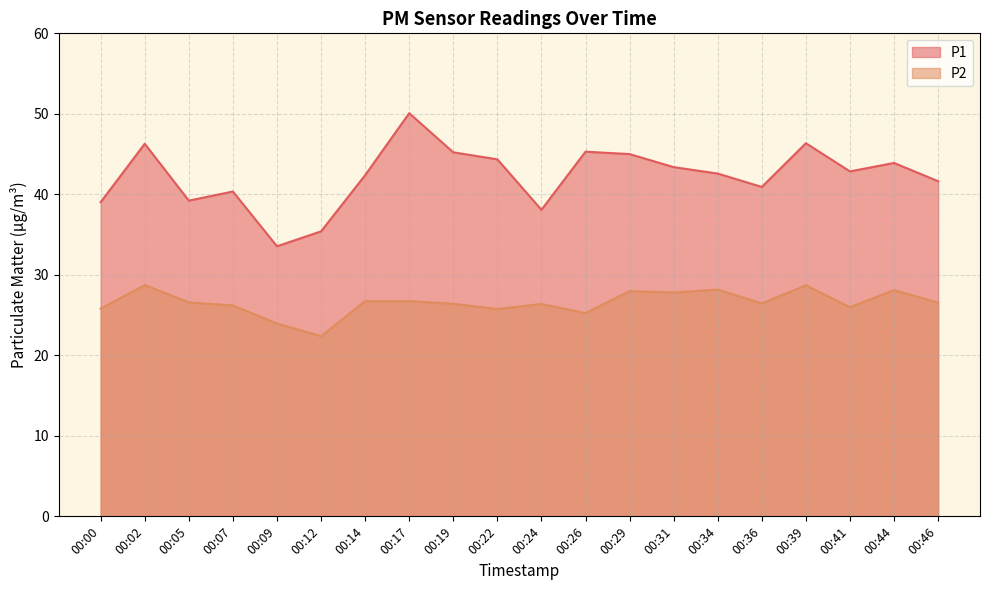

How many values in the P2 series are below 26?

6